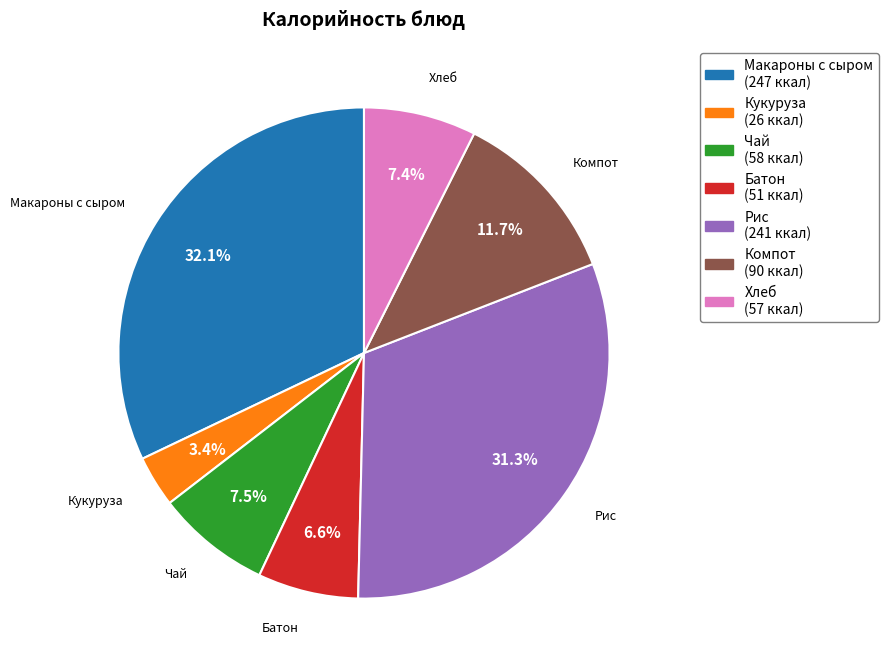

Is the sum of Батон and Макароны с сыром greater than half?

No